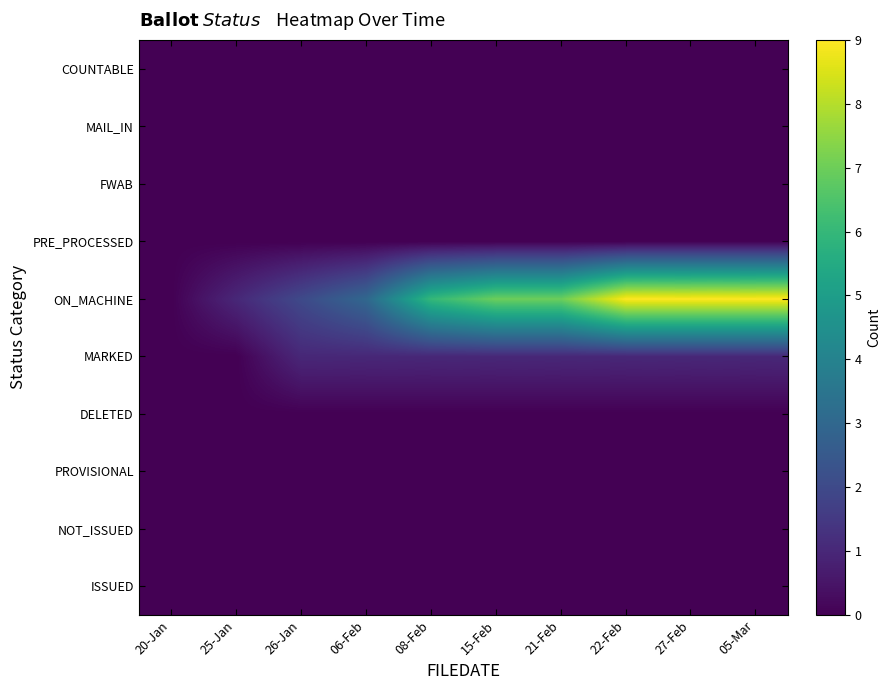

What is the total value across all series at 05-Mar?

10